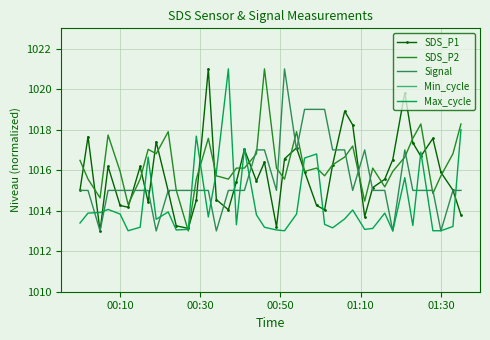

True or false: SDS_P1 has a value of 540.1 at 00:10.

False